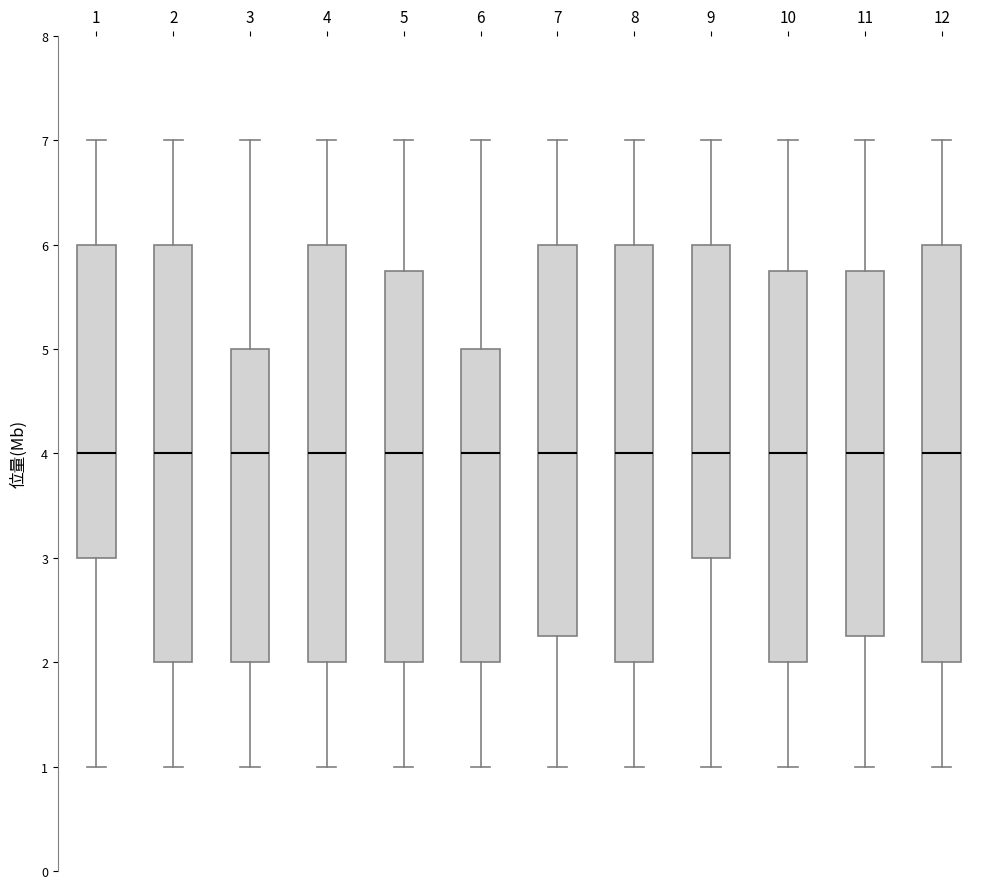

Where does the upper whisker of the box at x = 4 end on the y-axis? The values are not printed on the chart, so give them approximately, as read against the axis.

7.0